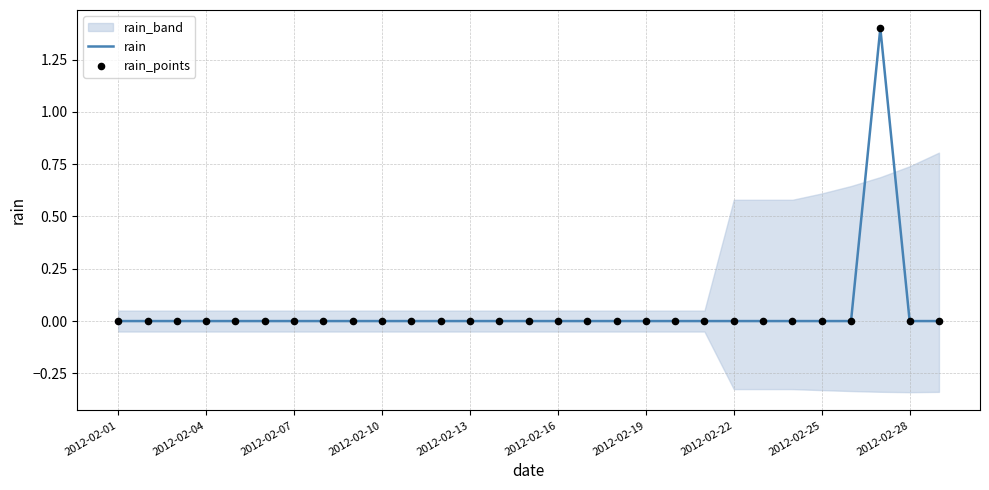

Is the value of rain_points at 19 greater than the value of rain at 25?

No